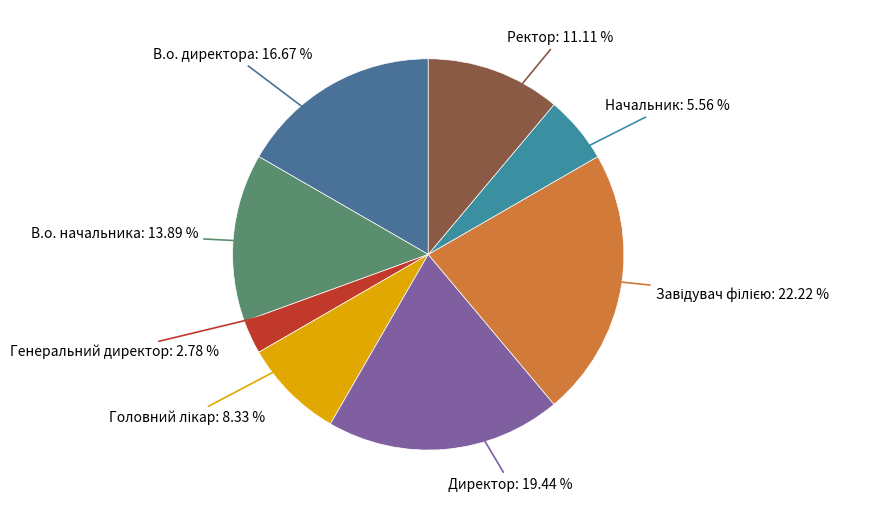

Count the number of slices in the pie.

8